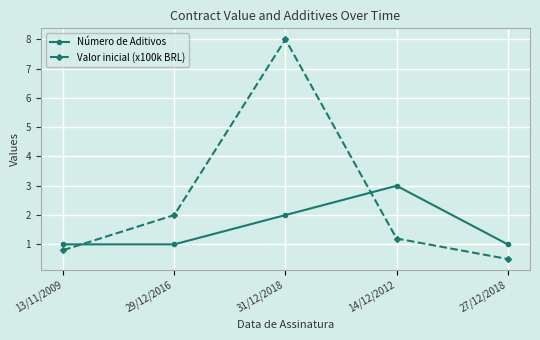

What is the minimum value for Valor inicial (x100k BRL)?

0.5